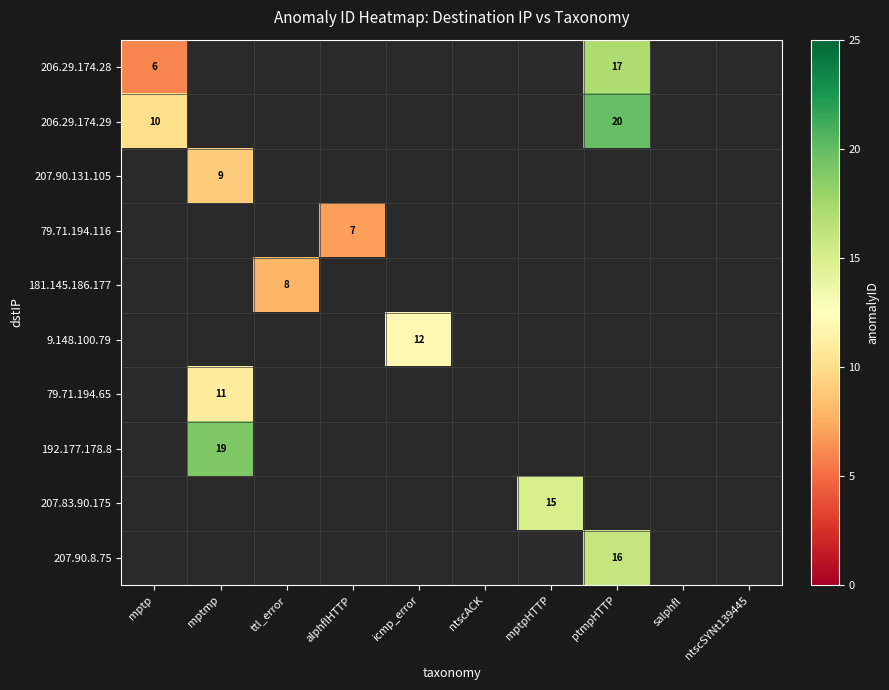

How many data points does each series have?

10